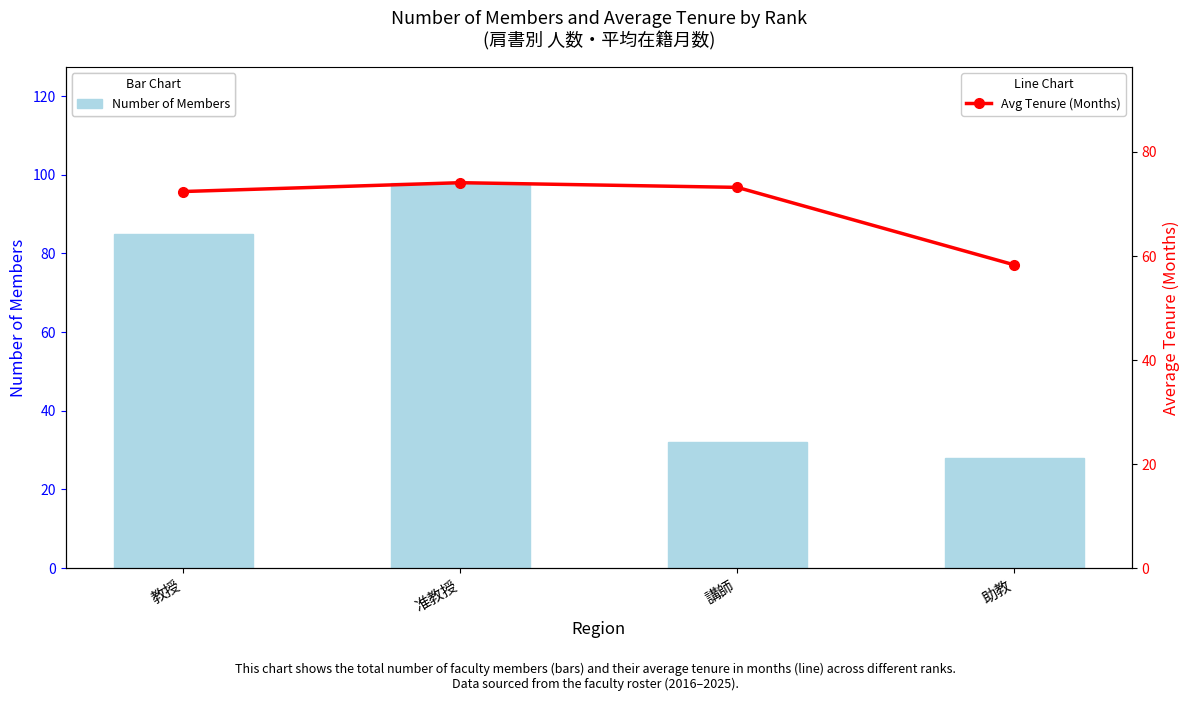

What is the label of the 3rd bar from the left?

講師